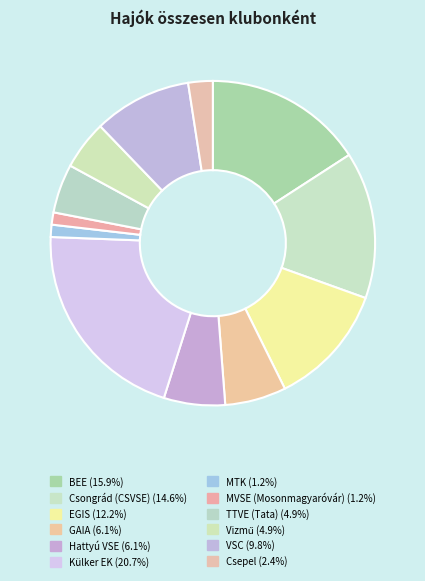

How many segments does this pie chart have?

12